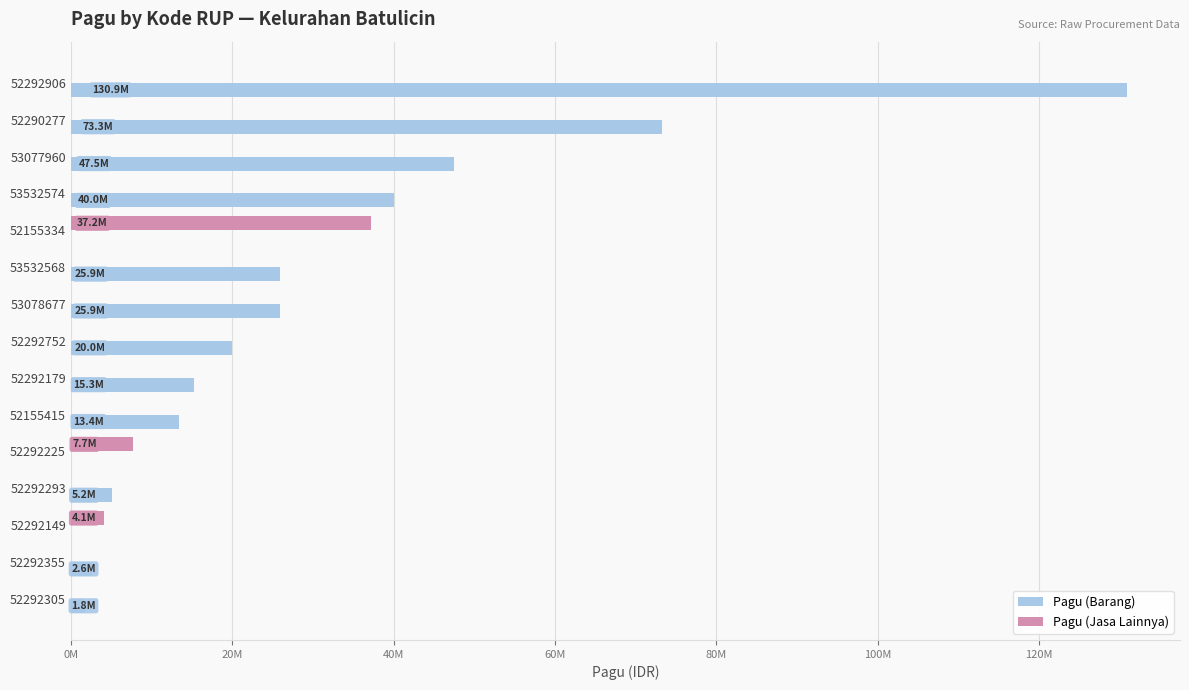

What are all the series names shown in the legend?

Pagu (Barang), Pagu (Jasa Lainnya)